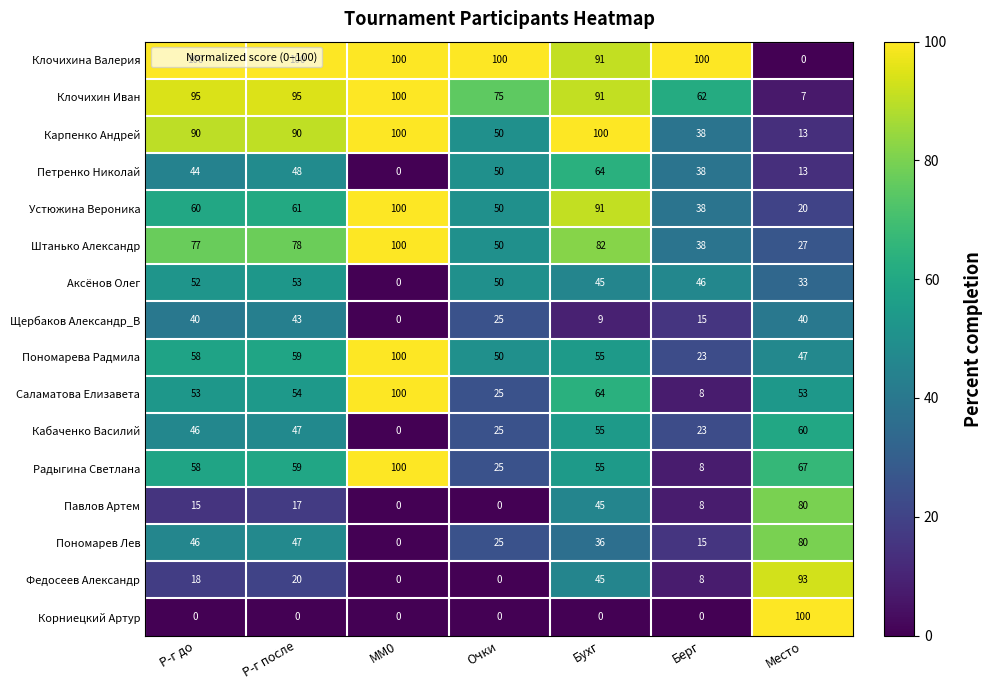

What is the sum of all Аксёнов Олег values?

279